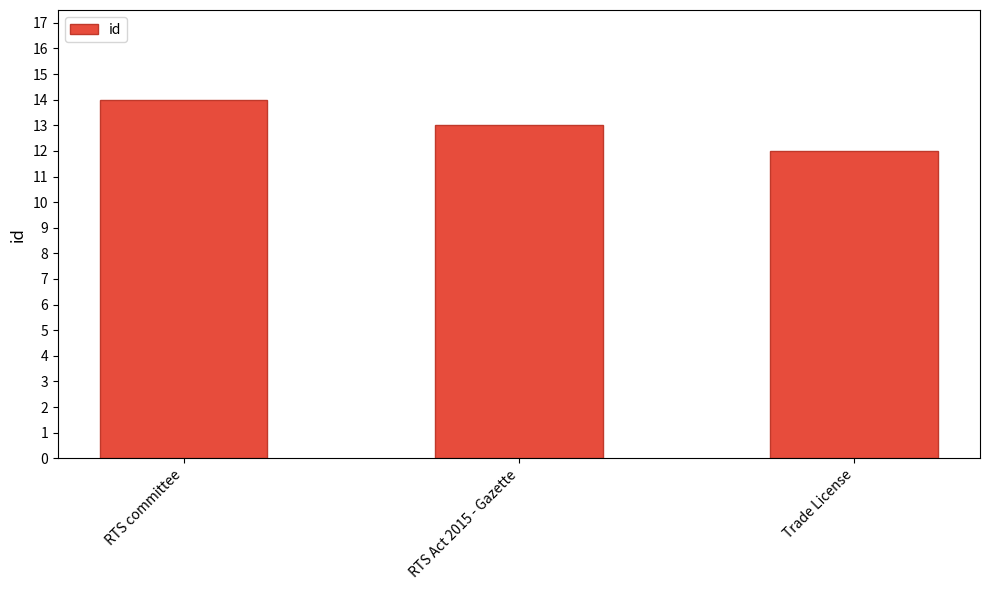

Are the bars grouped side by side (vs. stacked)?

No